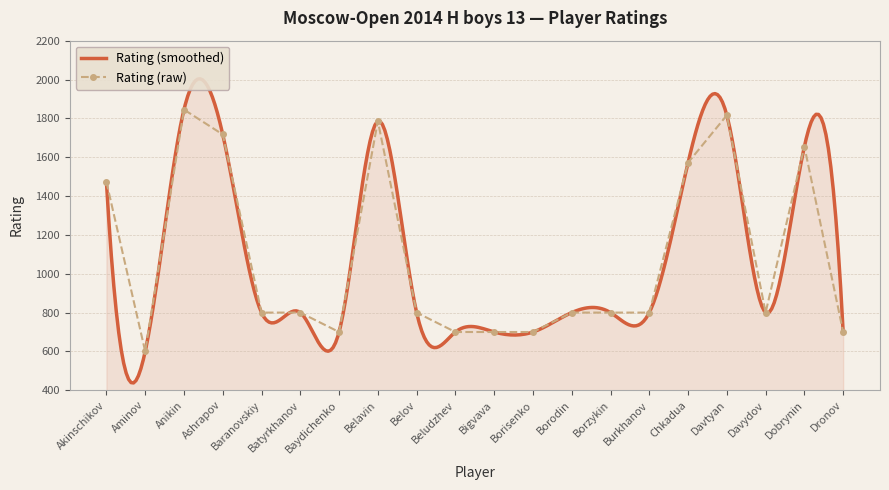

Between Akinschikov and Chkadua, which is larger?

Chkadua